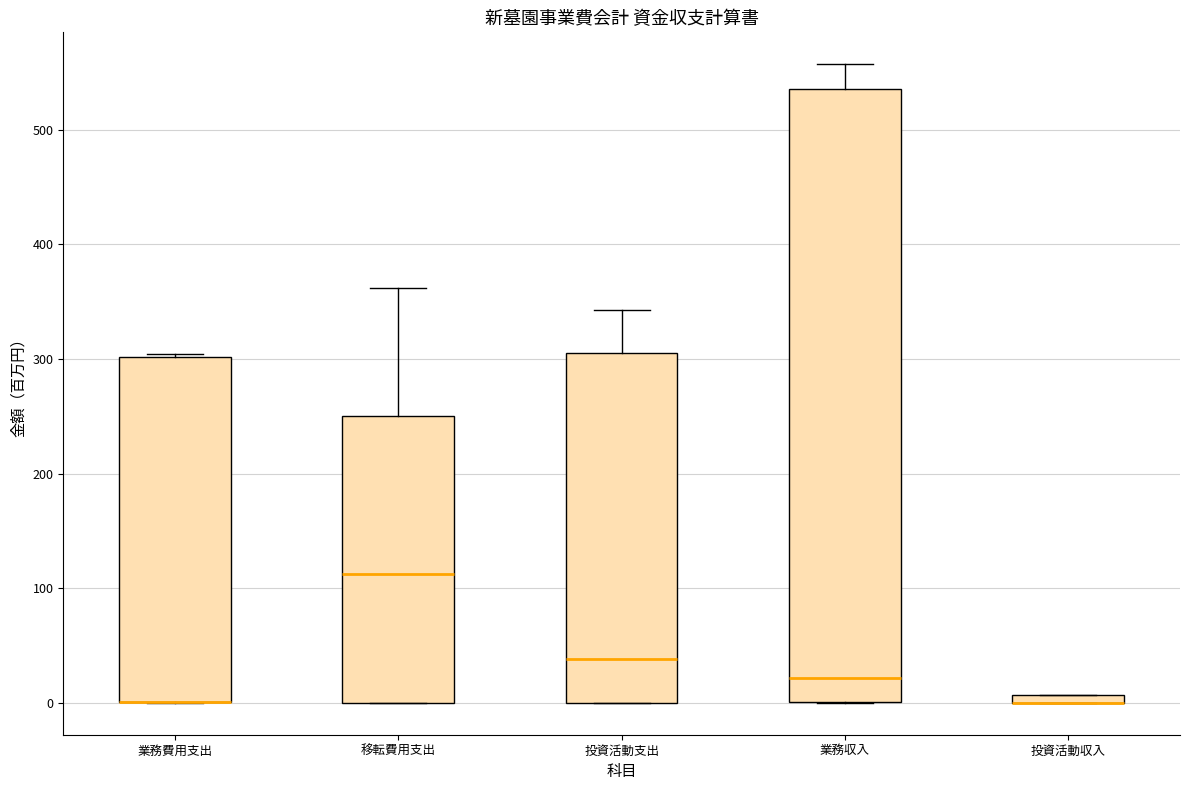

Comparing the boxes themselves (not the whiskers), which one is the tallest?

業務収入